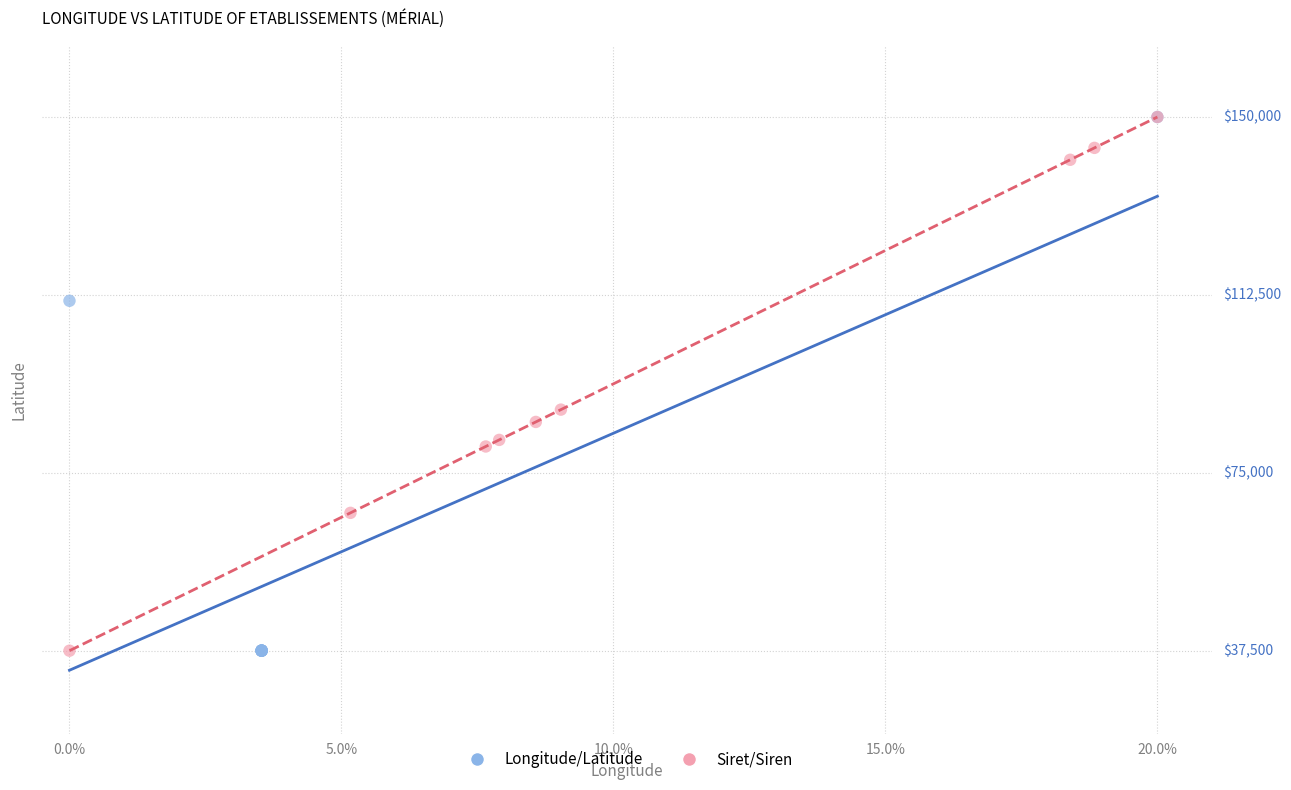

What are all the series names shown in the legend?

Longitude/Latitude, Siret/Siren